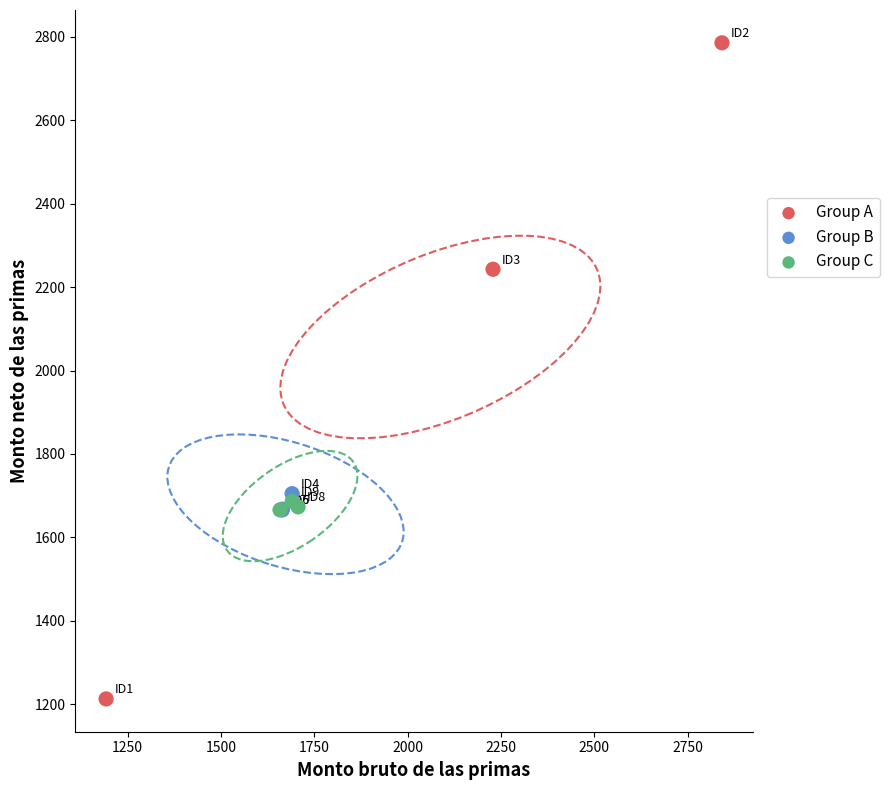

Which series contains the lowest Y value?

Group A